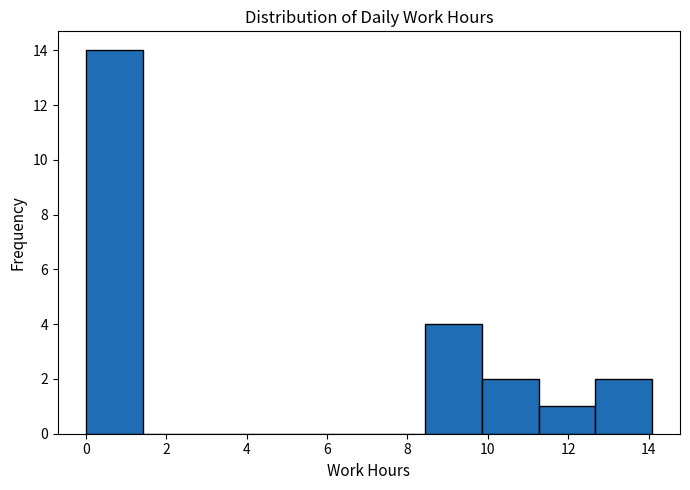

Reading left to right, list every bar in this chart as the range it spans on the x-axis followed by its height. Neither the bar edges nor the heights are printed on the chart, so give them approximately, as read against the axes.

0.0 to 1.4: 14
1.4 to 2.8: 0
2.8 to 4.2: 0
4.2 to 5.6: 0
5.6 to 7.0: 0
7.0 to 8.4: 0
8.4 to 9.8: 4
9.8 to 11.2: 2
11.2 to 12.6: 1
12.6 to 14.0: 2